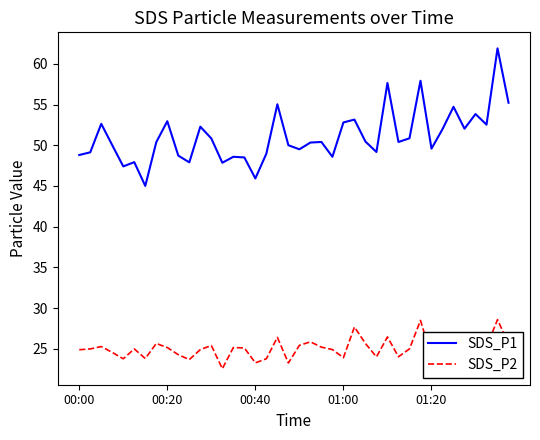

What is the smallest value displayed?

22.6